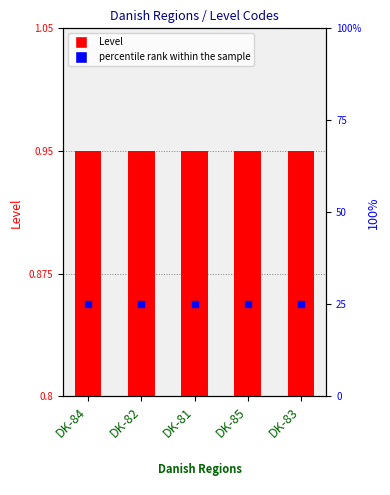

Which series has the widest spread of Y values?

Level